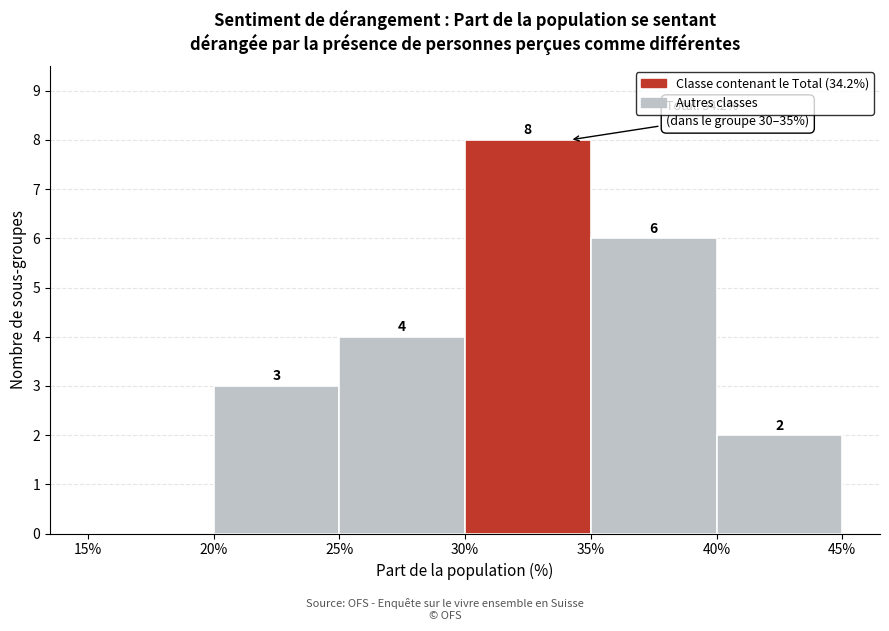

Over which range of the x-axis is the bar tallest?

30% to 35%